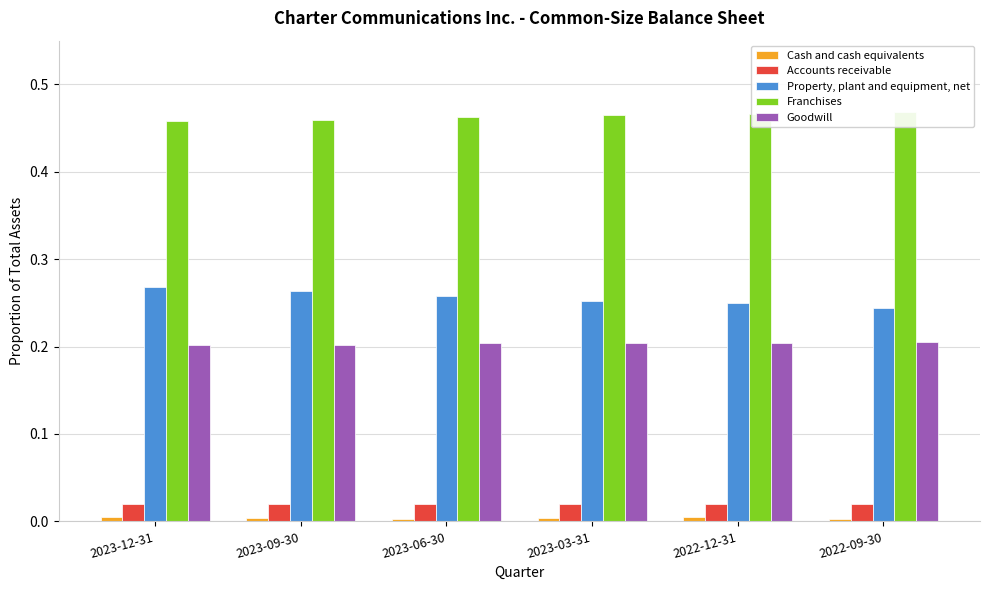

List the series in order of their peak value, highest first.

Franchises, Property, plant and equipment, net, Goodwill, Accounts receivable, Cash and cash equivalents